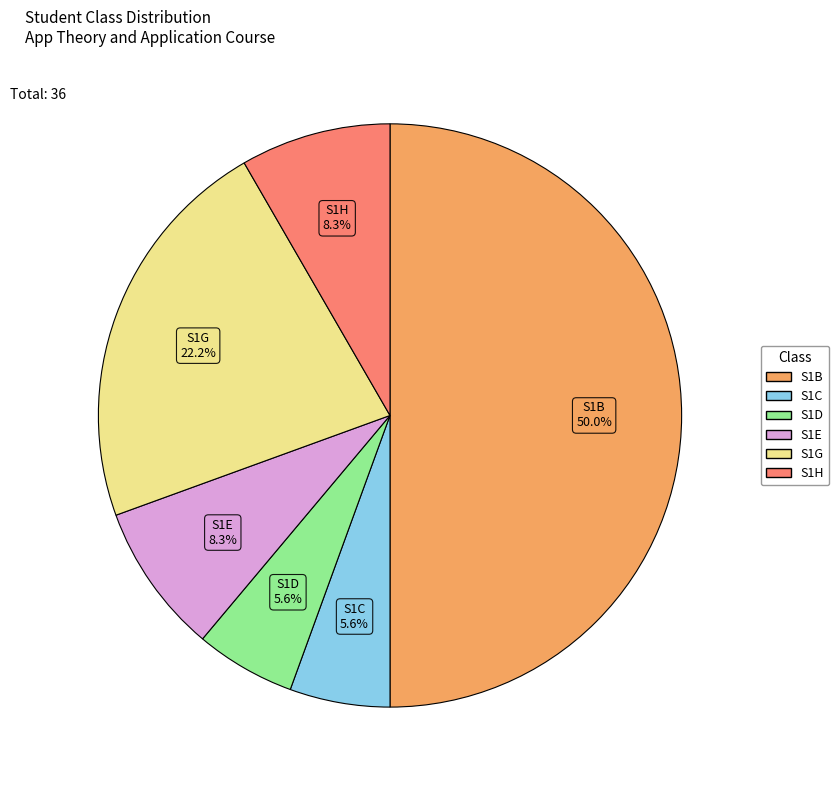

Does S1D account for over 50% of the chart?

No